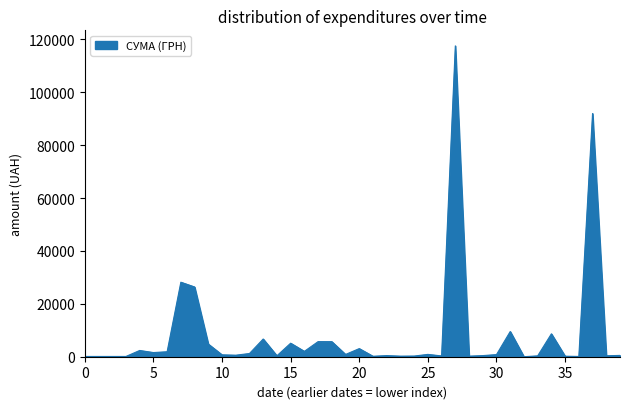

What is the maximum value shown in the chart?

117568.8